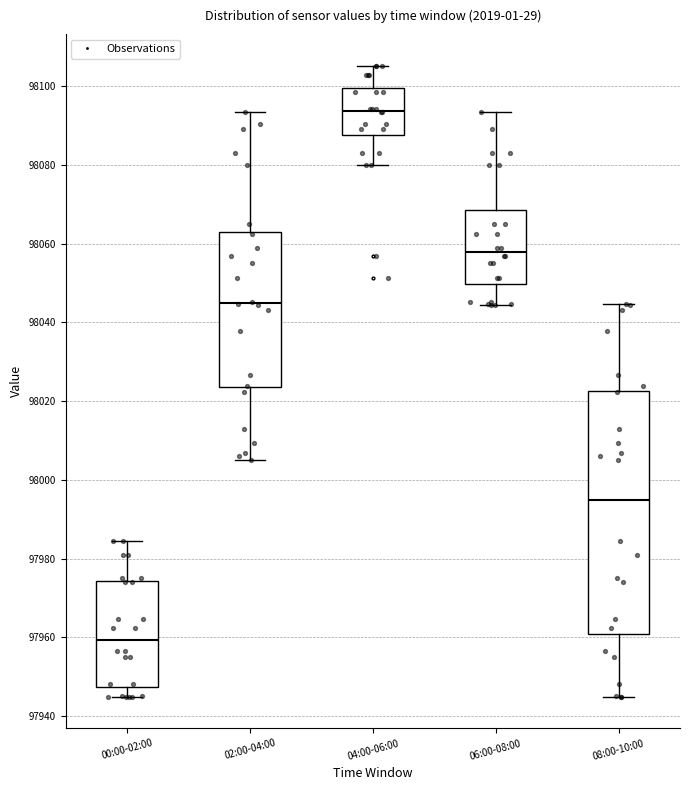

Reading left to right, transcribe this box plot: for each box, give where its median line is, the range the box spans, and where its two whiskers end, as read against the y-axis. The values are not printed on the chart, so give them approximately, as read against the axis.

00:00-02:00: median 97960, box 97948 to 97974, whiskers 97944 to 97984
02:00-04:00: median 98044, box 98024 to 98064, whiskers 98006 to 98094
04:00-06:00: median 98094, box 98088 to 98100, whiskers 98080 to 98106
06:00-08:00: median 98058, box 98050 to 98068, whiskers 98044 to 98094
08:00-10:00: median 97994, box 97960 to 98022, whiskers 97944 to 98044